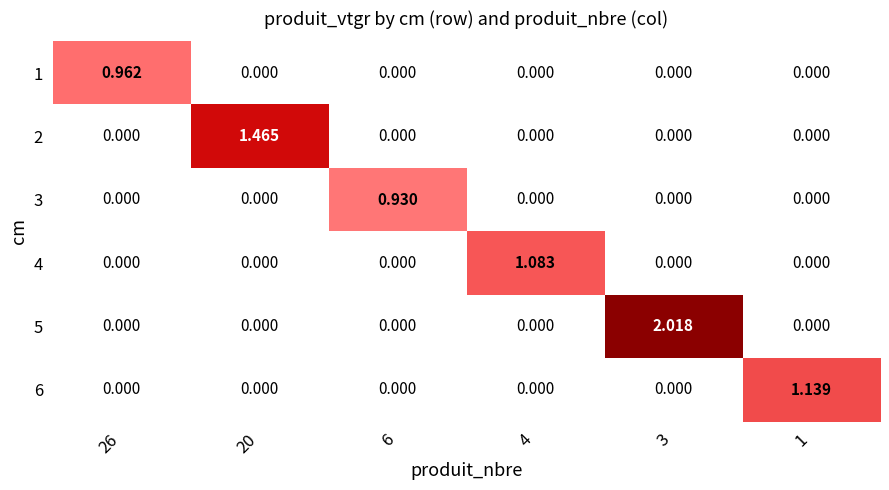

What is the greatest value displayed?

2.0